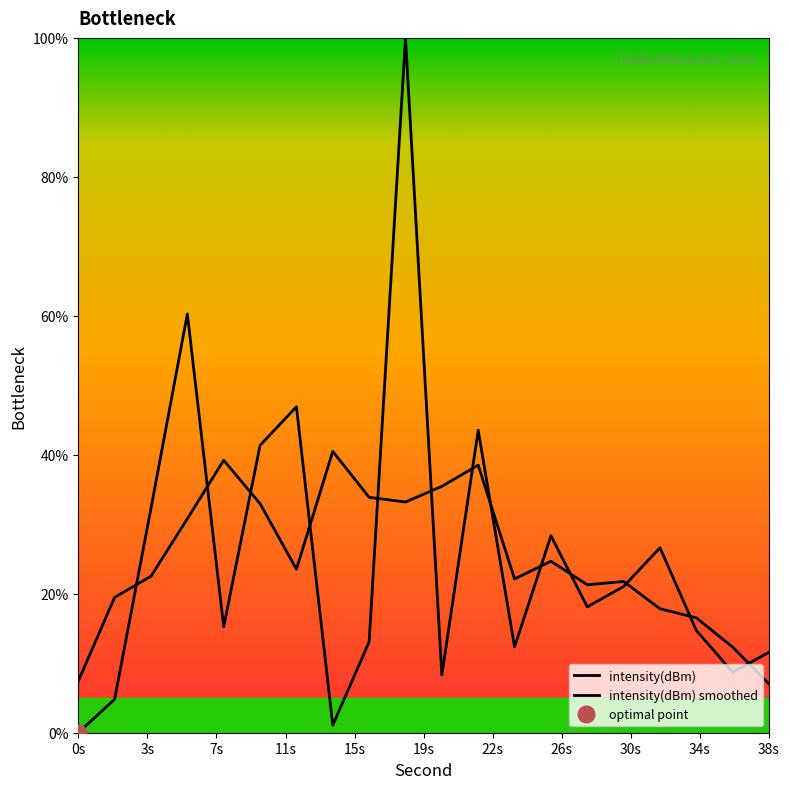

Where is the first local minimum?

8